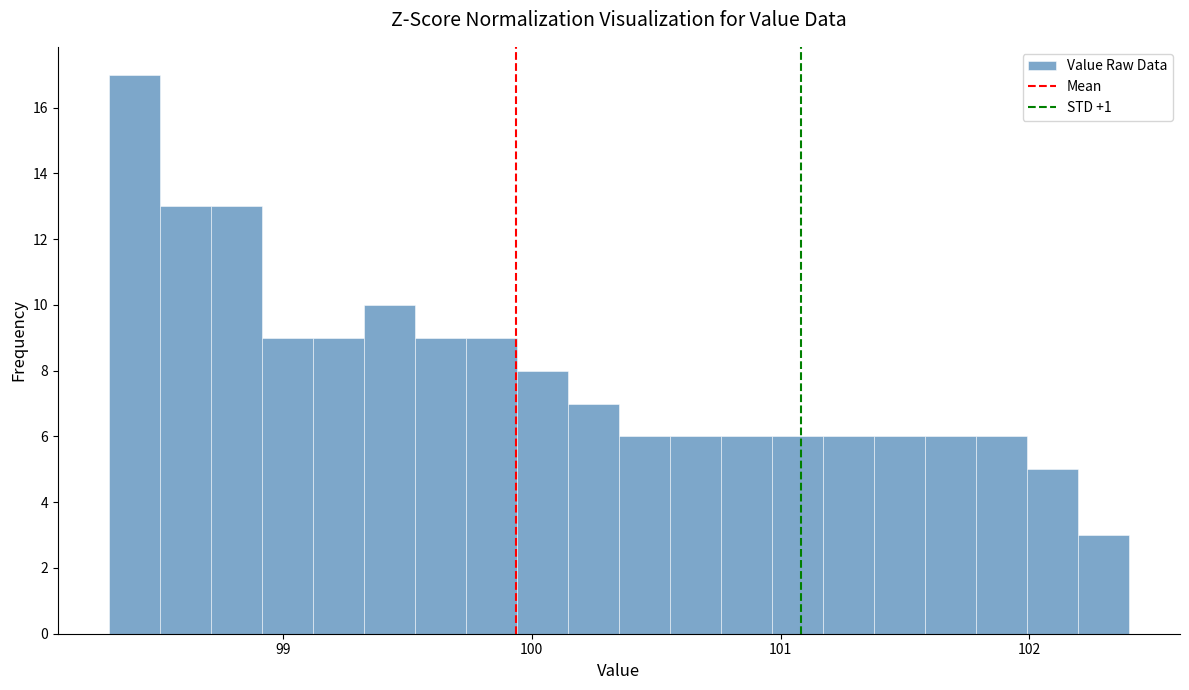

Read against the x-axis, roughly where is the centre of the tallest bar?

98.4